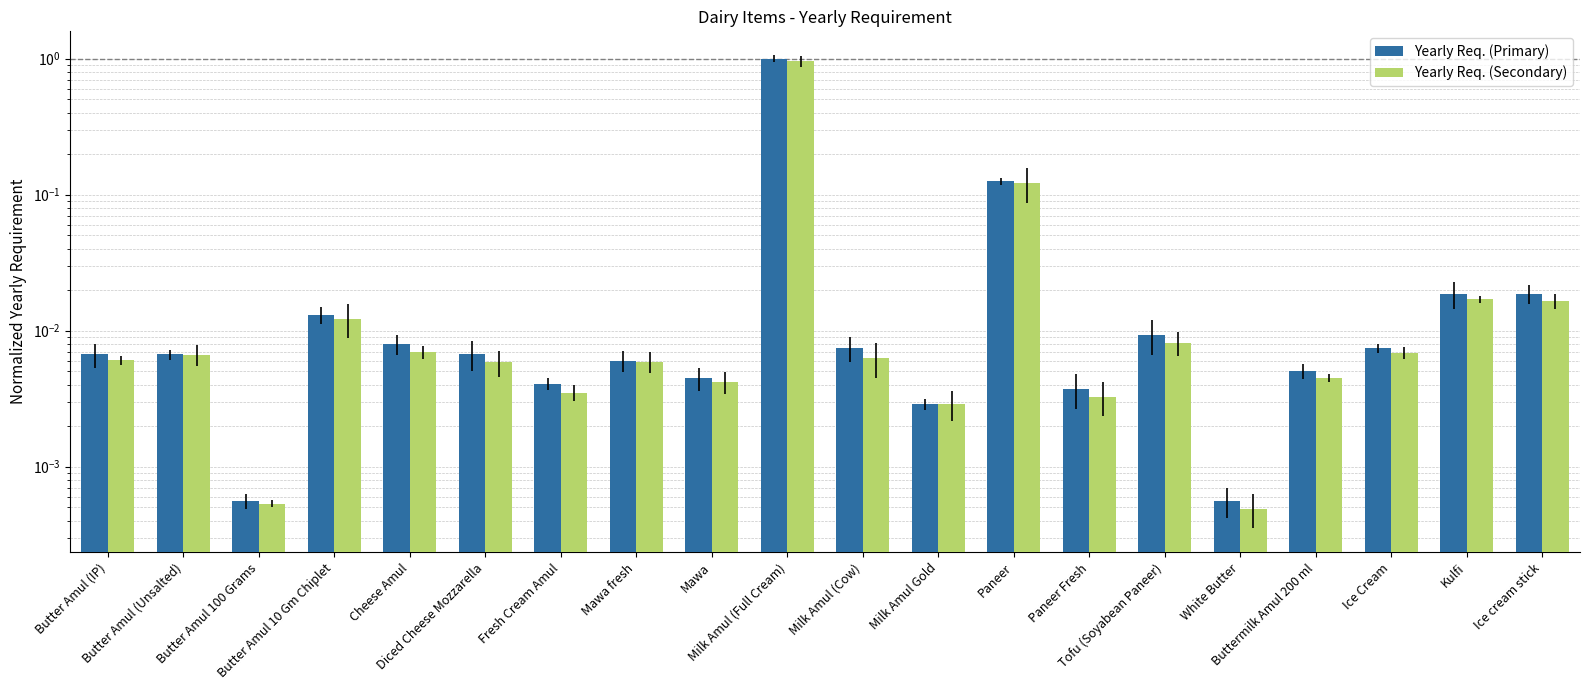

What position from the left is Milk Amul (Cow)?

11